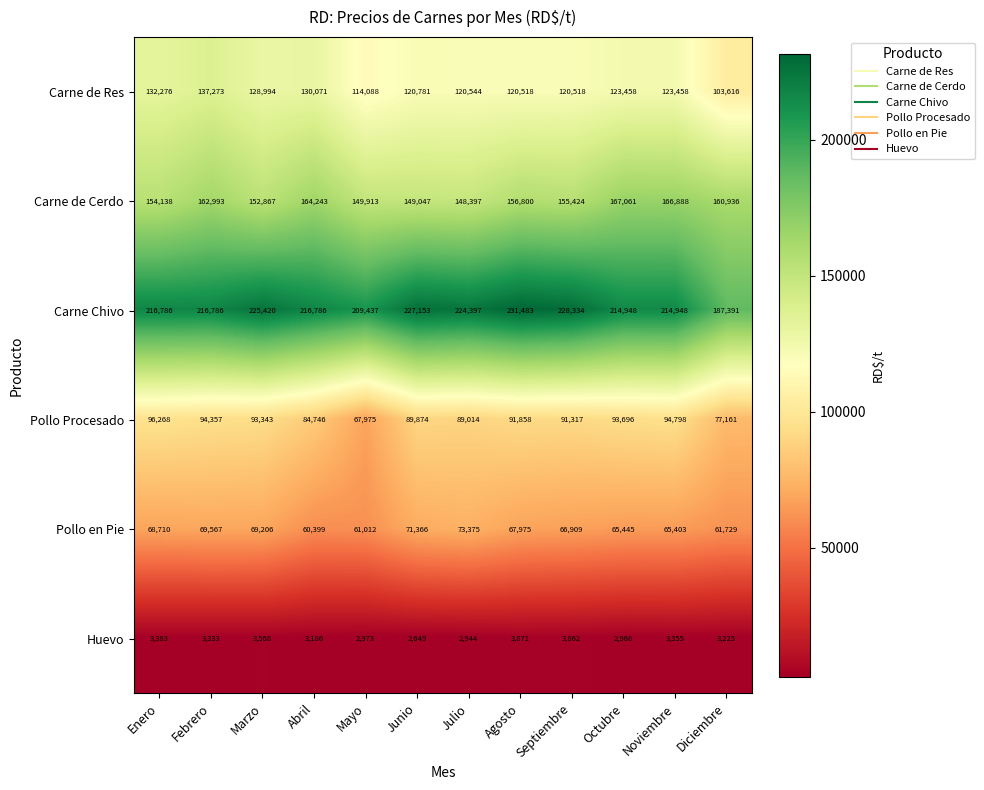

At how many categories does at least one series exceed 94553?

12